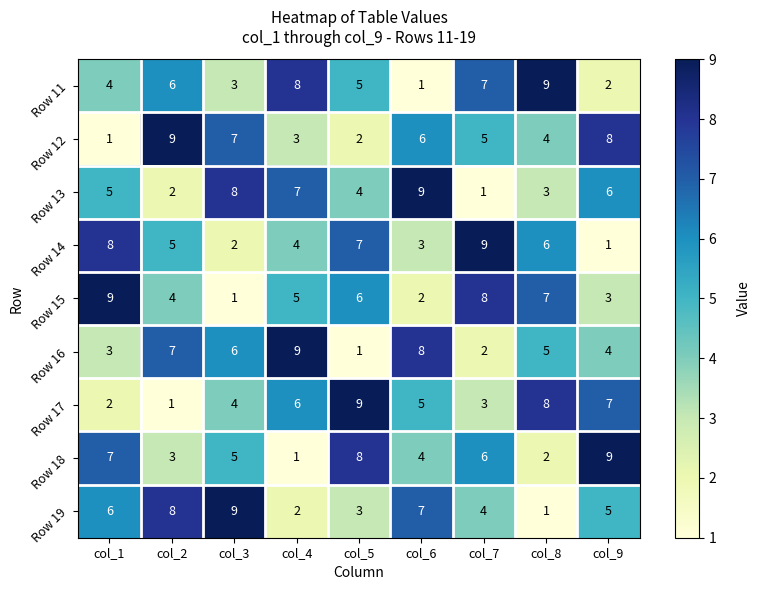

Which category has the highest value in the Row 12 series?

col_2